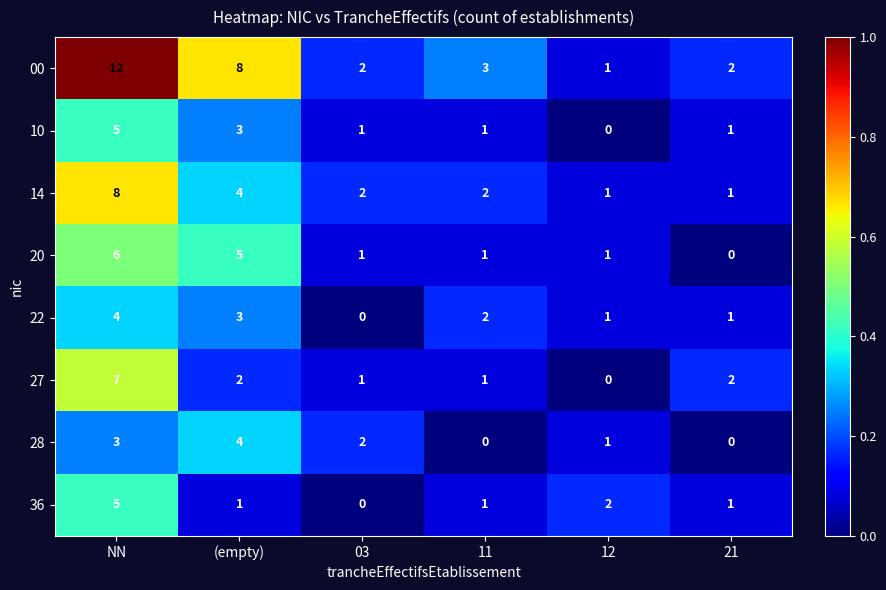

At how many categories does at least one series exceed 0?

6